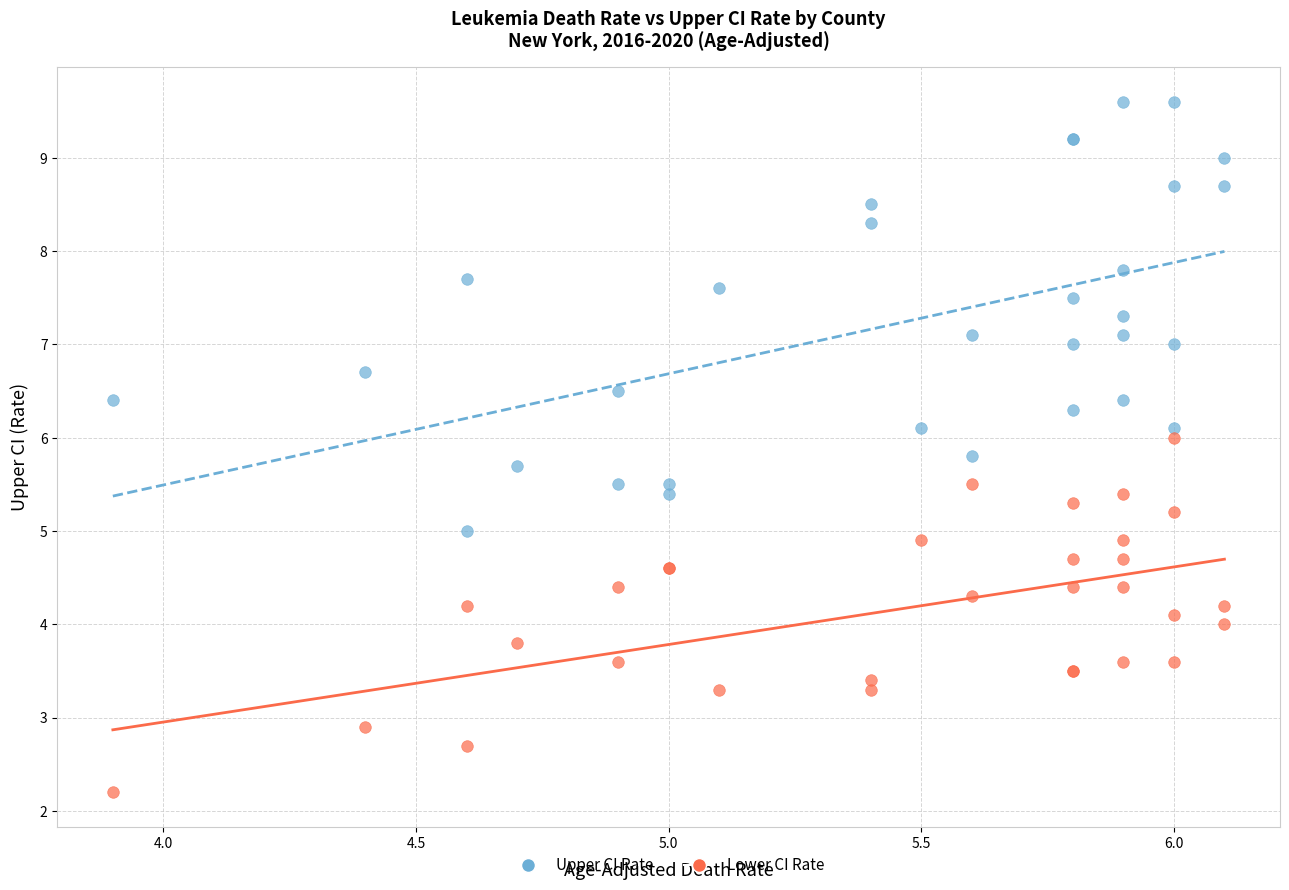

What are all the series names shown in the legend?

Upper CI Rate, Lower CI Rate